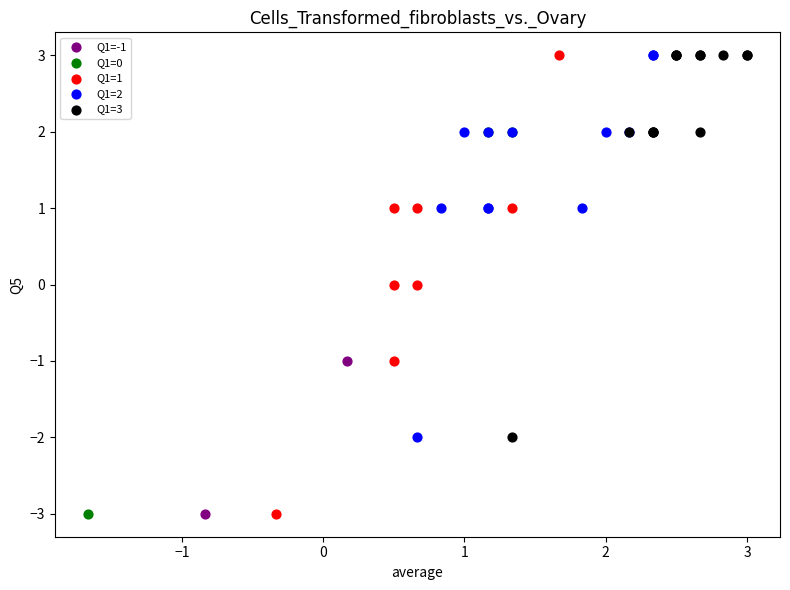

What are all the series names shown in the legend?

Q1=-1, Q1=0, Q1=1, Q1=2, Q1=3